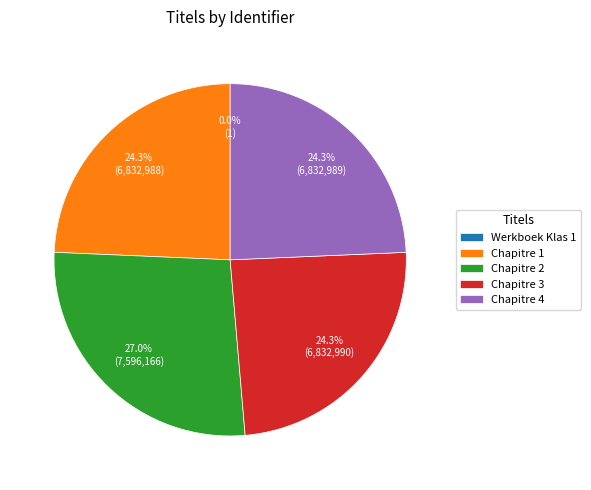

What is the largest slice in the pie chart?

Chapitre 2